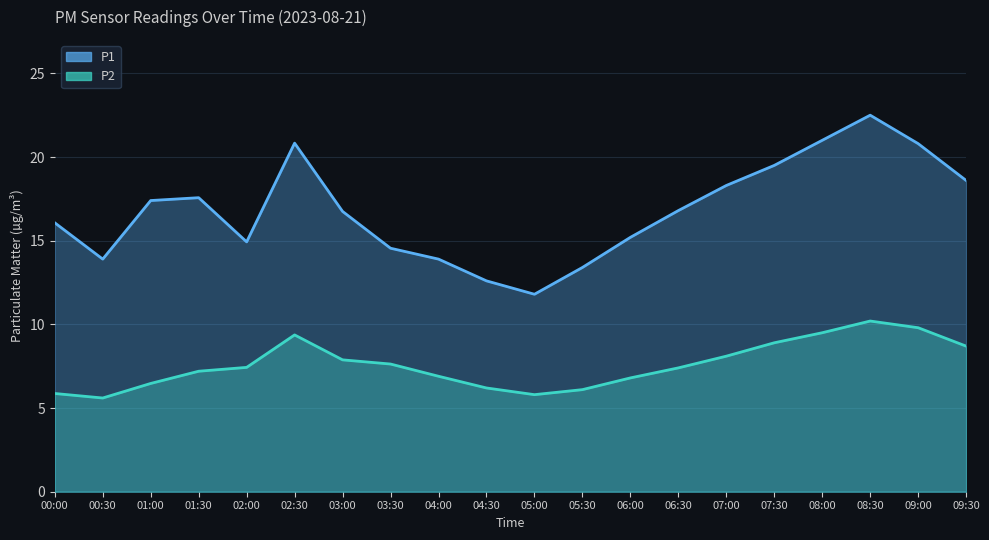

True or false: P1 and P2 cross at least once.

False